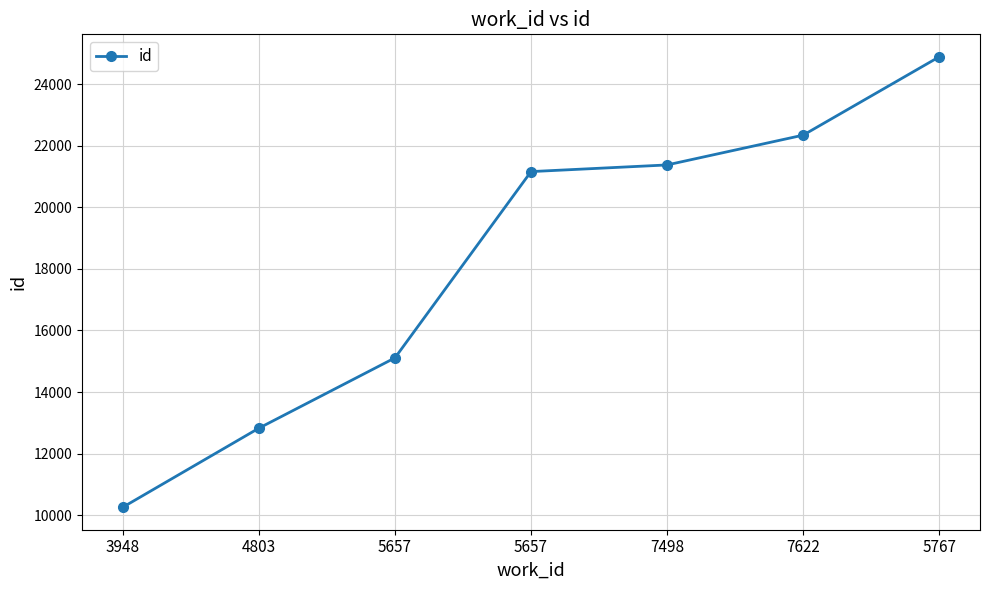

How many series are shown in this chart?

1